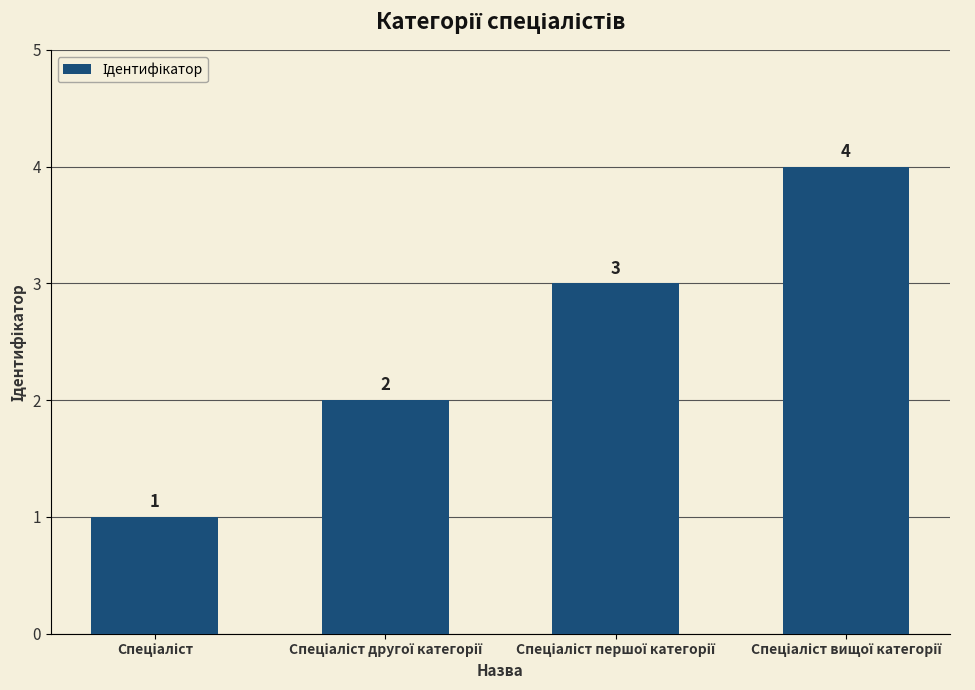

How many data points are less than 3?

2